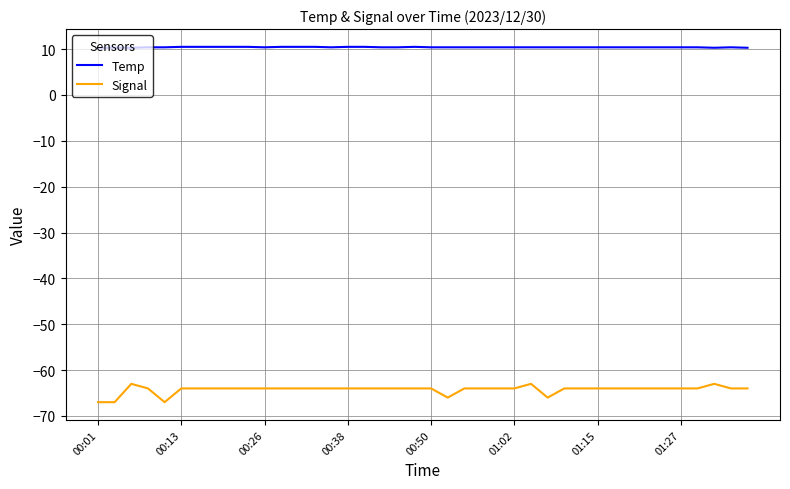

What is the difference between the second highest and second lowest values in the Temp series?

0.2